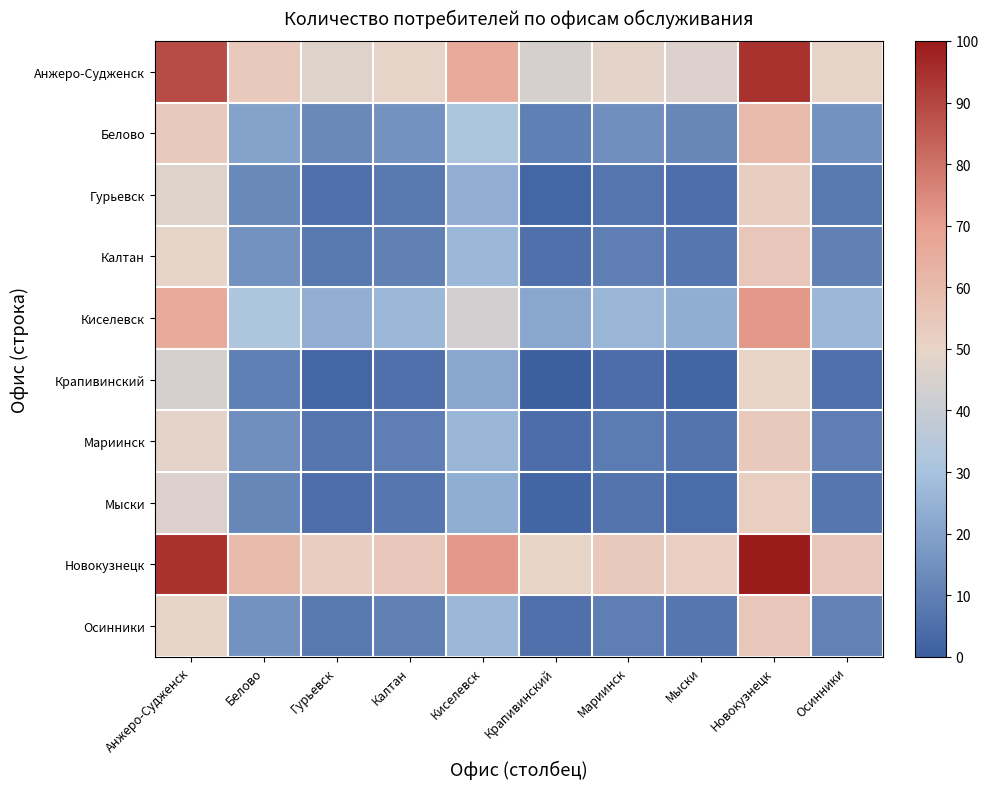

At how many categories does at least one series exceed 6?

10